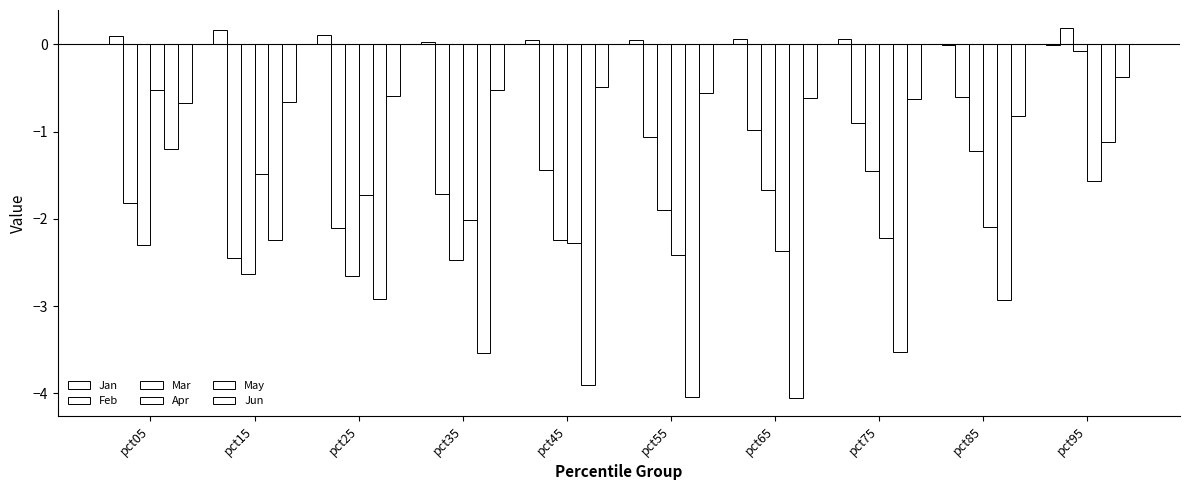

List the series in order of their peak value, lowest first.

May, Apr, Jun, Mar, Jan, Feb